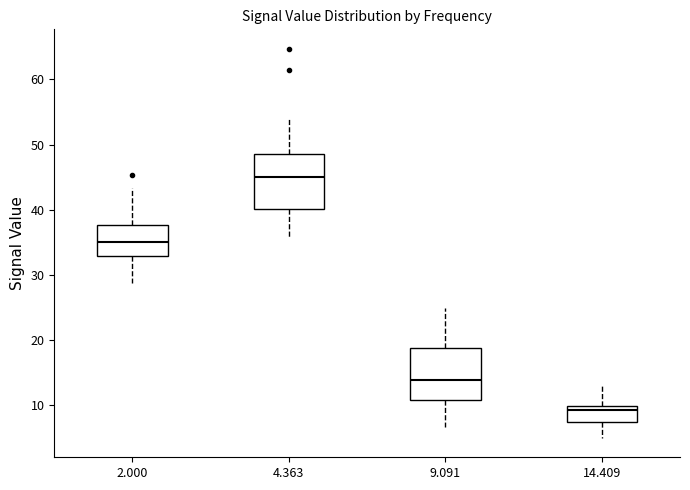

Which box has the highest median line?

4.363